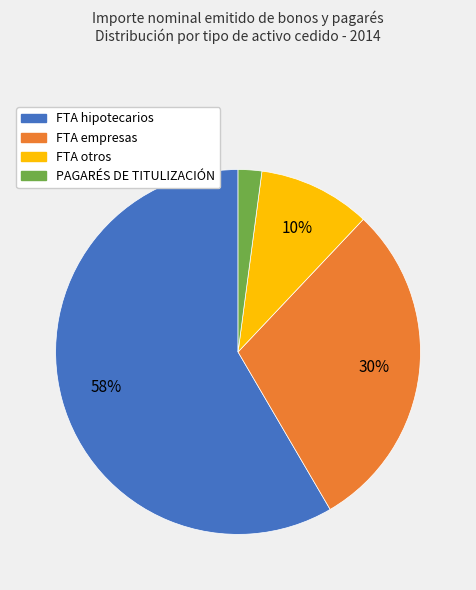

Between FTA otros and PAGARÉS DE TITULIZACIÓN, which is larger?

FTA otros